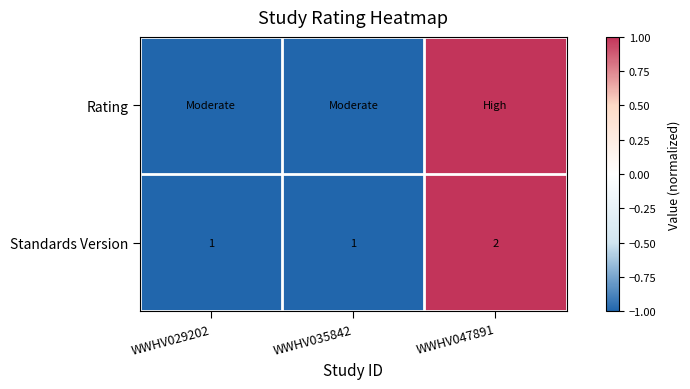

At which label does Standards Version reach its peak?

WWHV047891